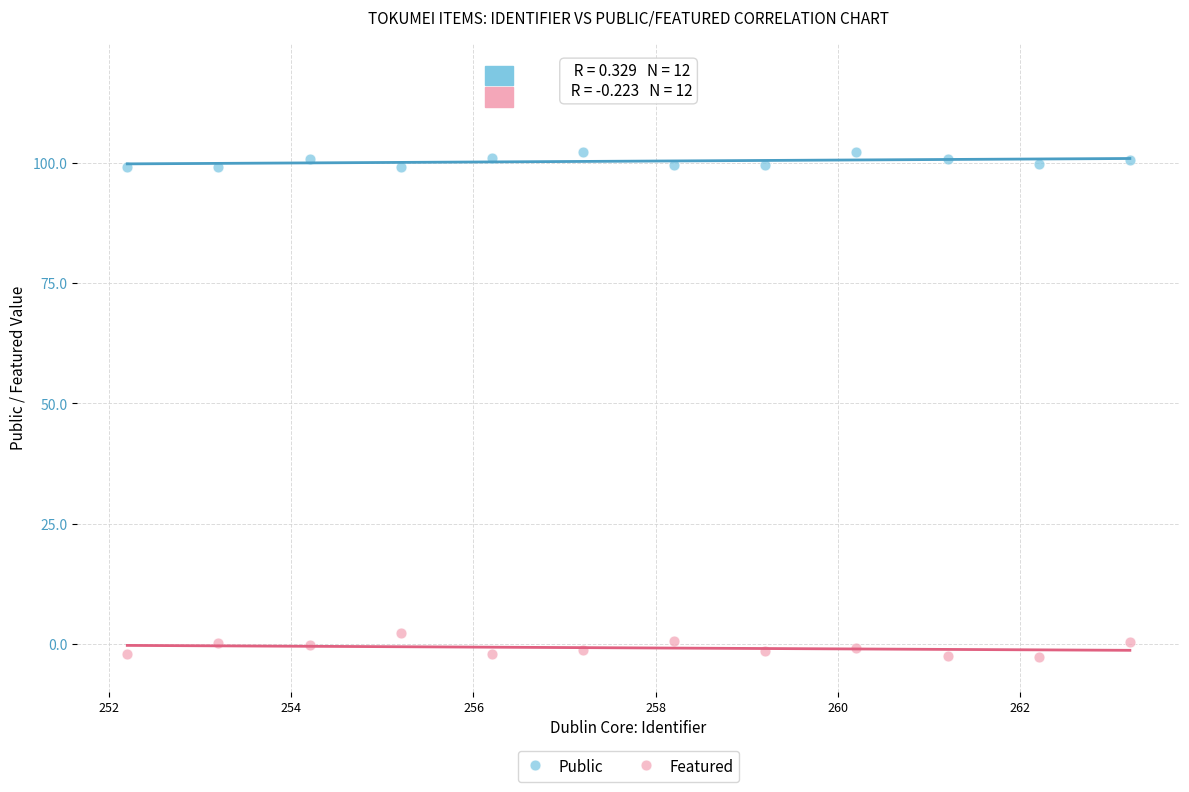

What are all the series names shown in the legend?

Public, Featured